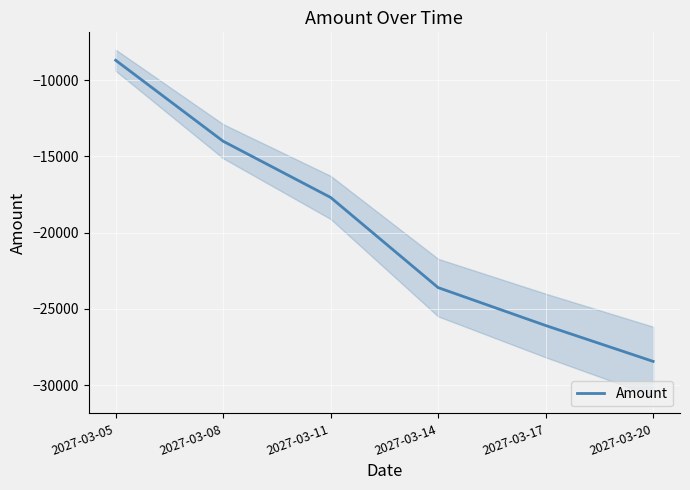

What is the minimum value for Amount?

-28435.2